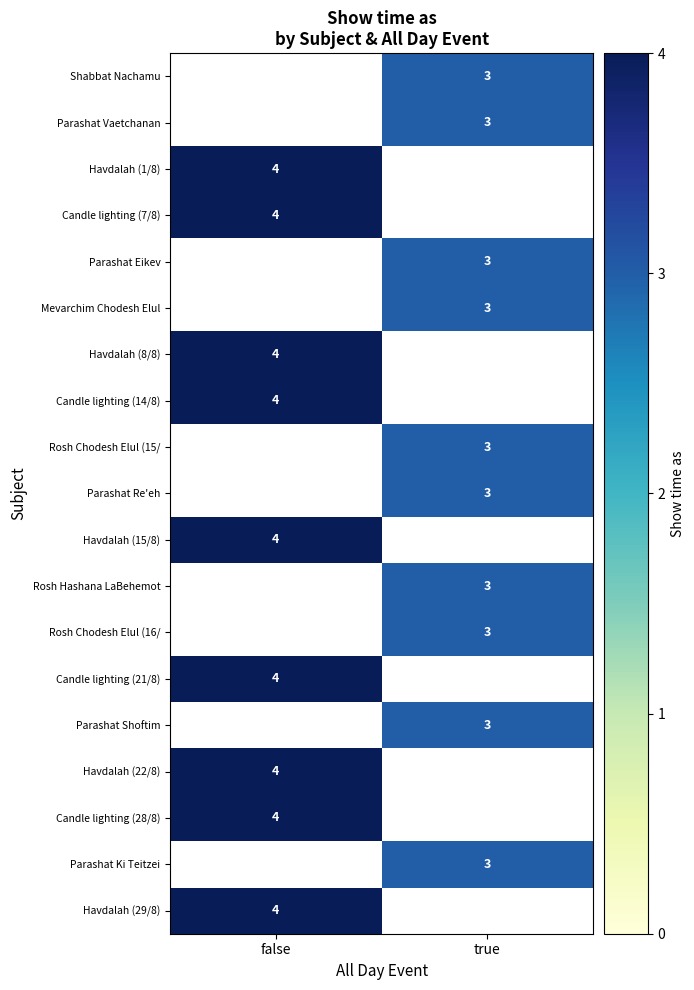

Is it true that Havdalah (8/8) equals 4 at false?

True